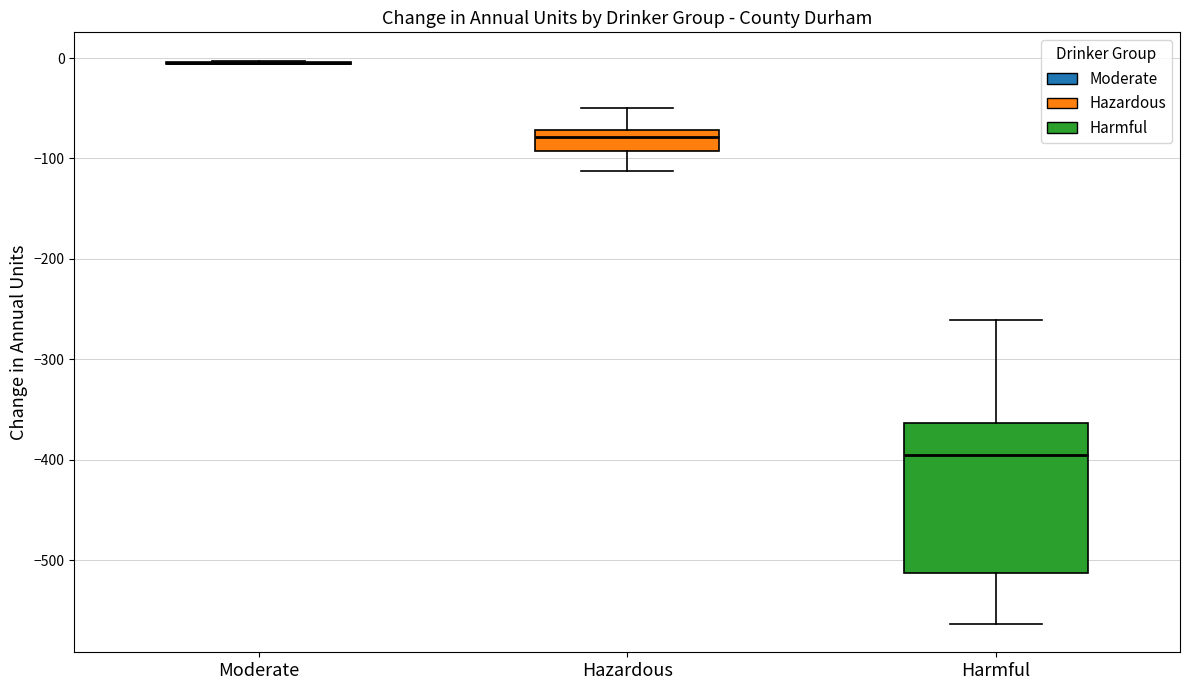

Reading left to right, transcribe this box plot: for each box, give where its median line is, the range the box spans, and where its two whiskers end, as read against the y-axis. The values are not printed on the chart, so give them approximately, as read against the axis.

Moderate: box collapsed to a line at 0, whiskers -10 to 0
Hazardous: median -80, box -90 to -70, whiskers -110 to -50
Harmful: median -400, box -510 to -360, whiskers -560 to -260